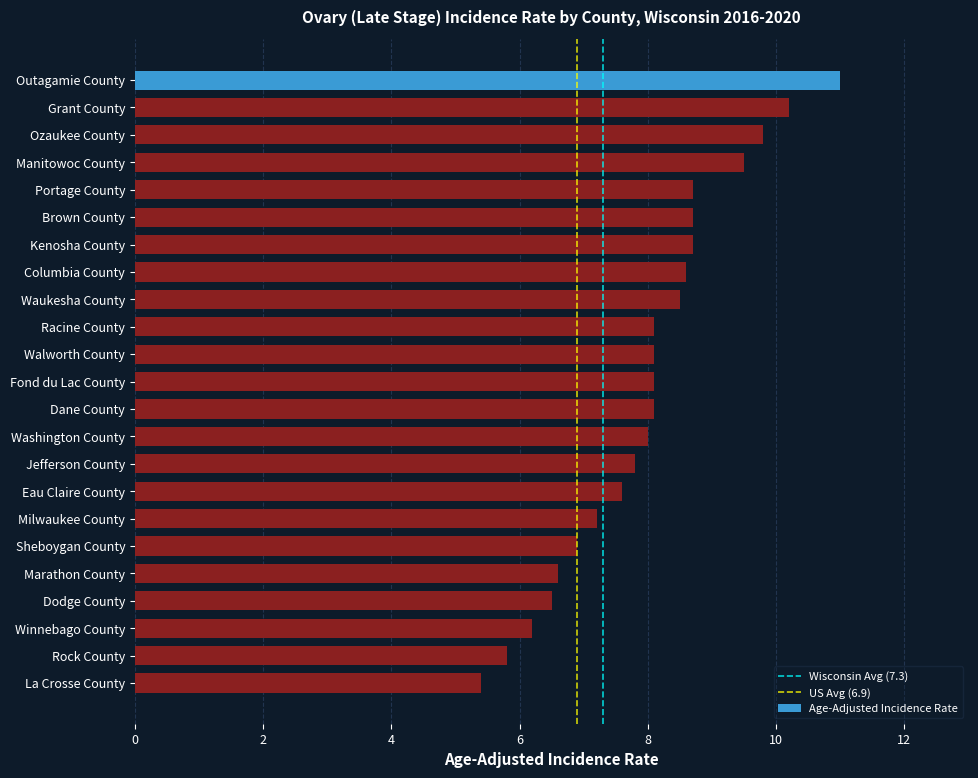

What is the label of the 15th bar from the top?

Jefferson County